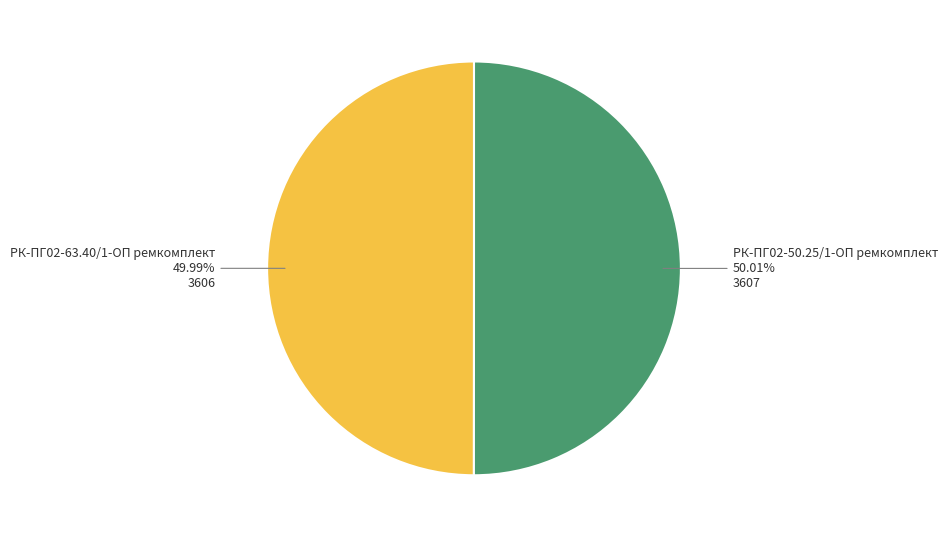

Approximately how many times larger is the value at РК-ПГ02-63.40/1-ОП ремкомплект compared to РК-ПГ02-50.25/1-ОП ремкомплект?

1.0